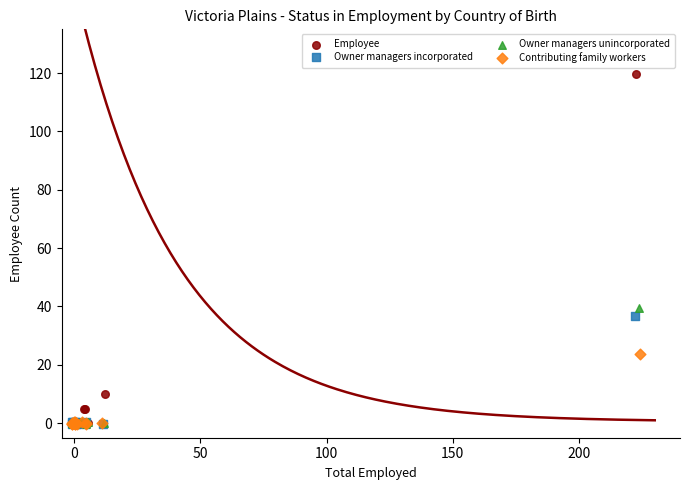

What are all the series names shown in the legend?

Employee, Owner managers incorporated, Owner managers unincorporated, Contributing family workers